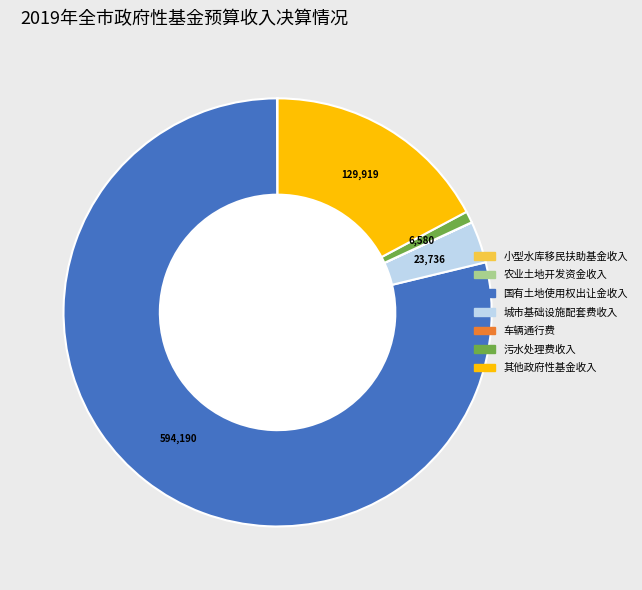

Which category has the biggest portion of the pie?

国有土地使用权出让金收入